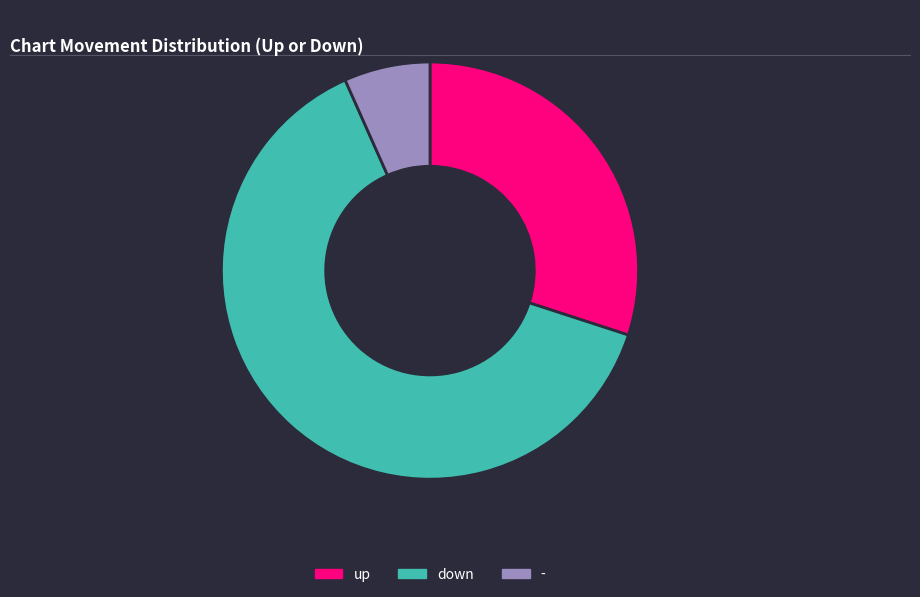

Rank the categories by value from lowest to highest.

-, up, down